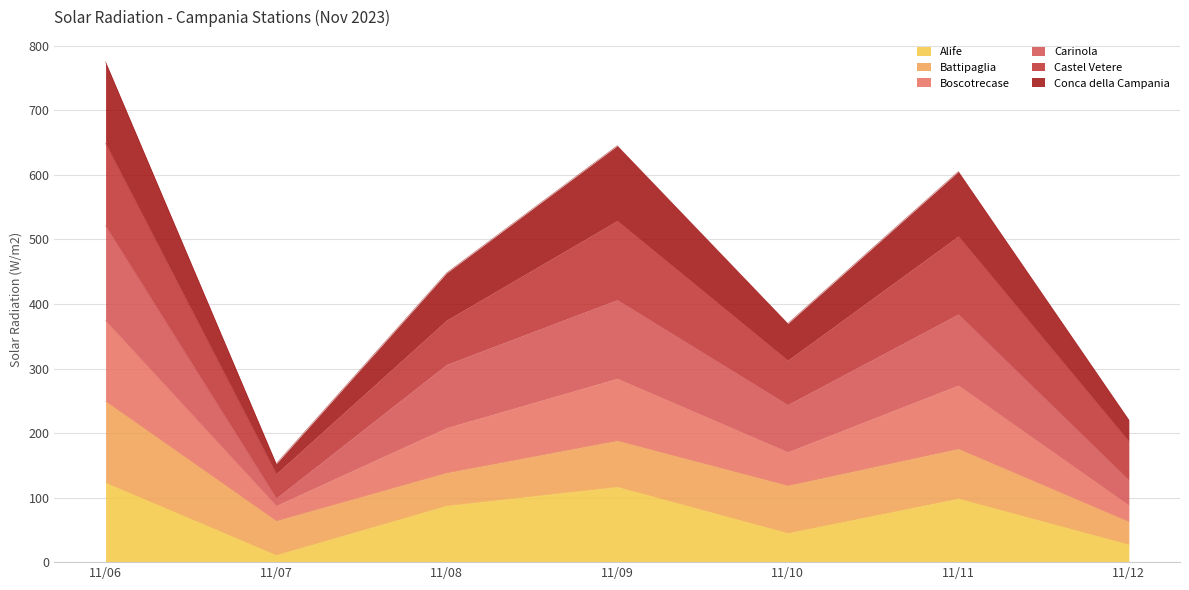

What is the minimum value shown in the chart?

11.0